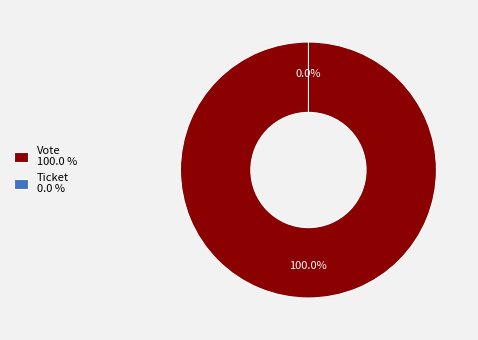

The Vote slice represents 99% of the pie. True or false?

False